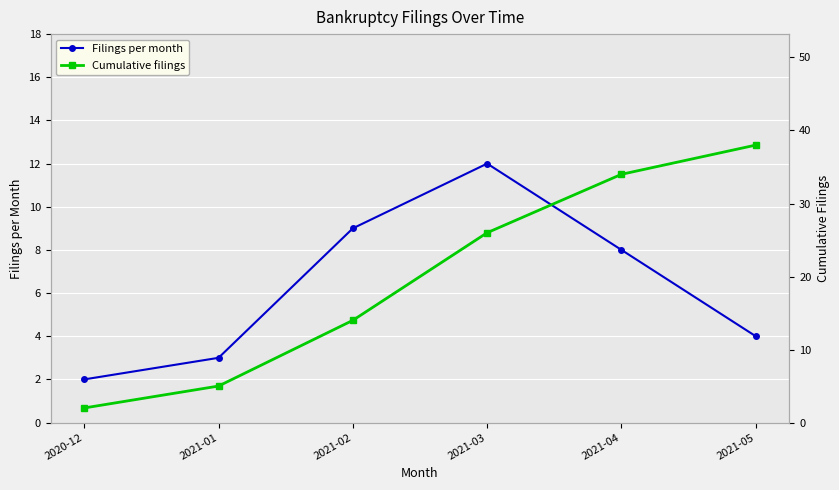

List the series in order of their peak value, highest first.

Cumulative filings, Filings per month